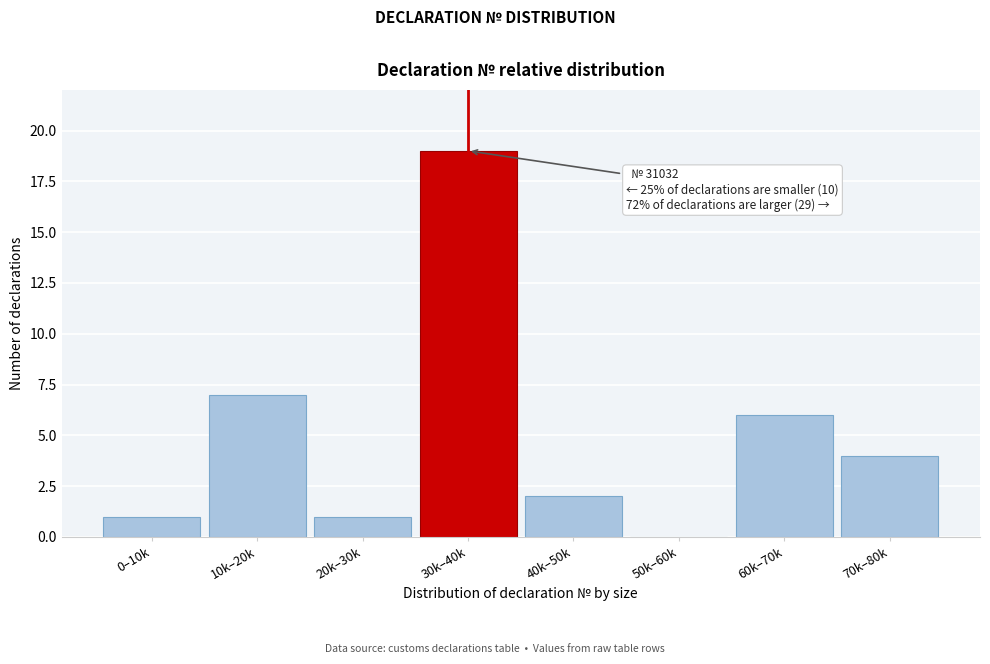

Reading left to right, extract all data points from this chart.

0–10k=1	10k–20k=7	20k–30k=1	30k–40k=19	40k–50k=2	50k–60k=0	60k–70k=6	70k–80k=4